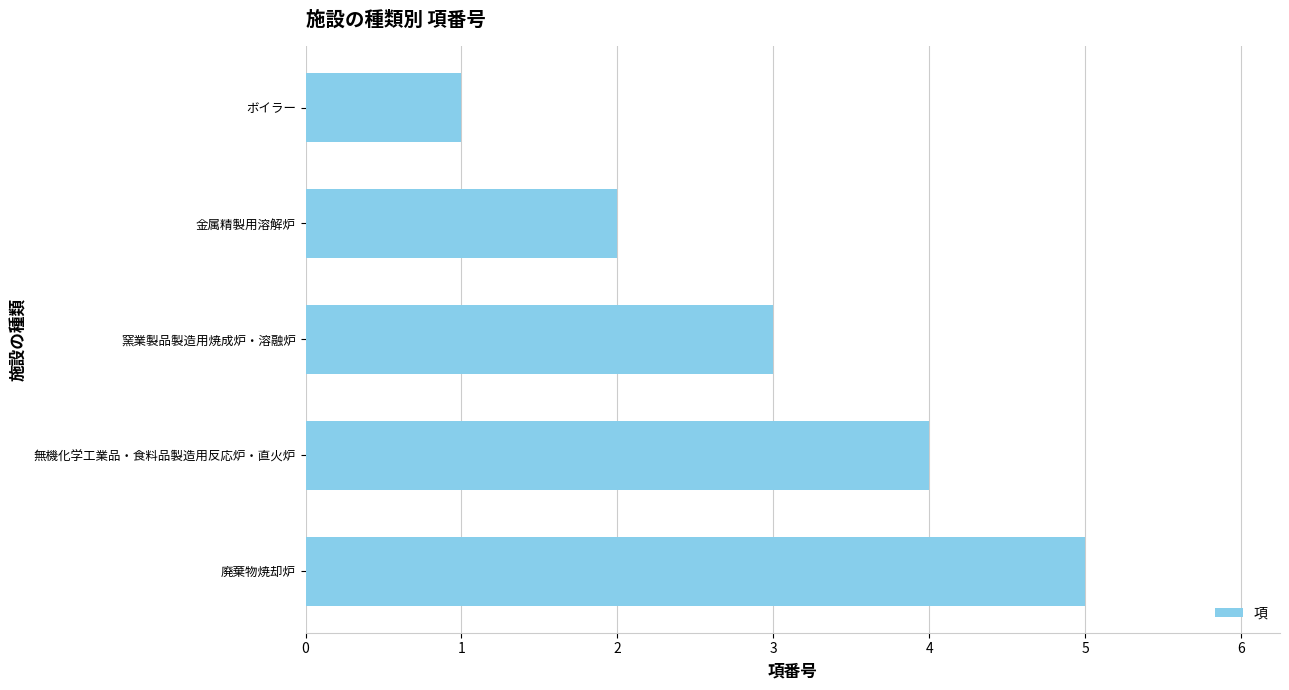

Approximately how many times larger is the value at 無機化学工業品・食料品製造用反応炉・直火炉 compared to 窯業製品製造用焼成炉・溶融炉?

1.3